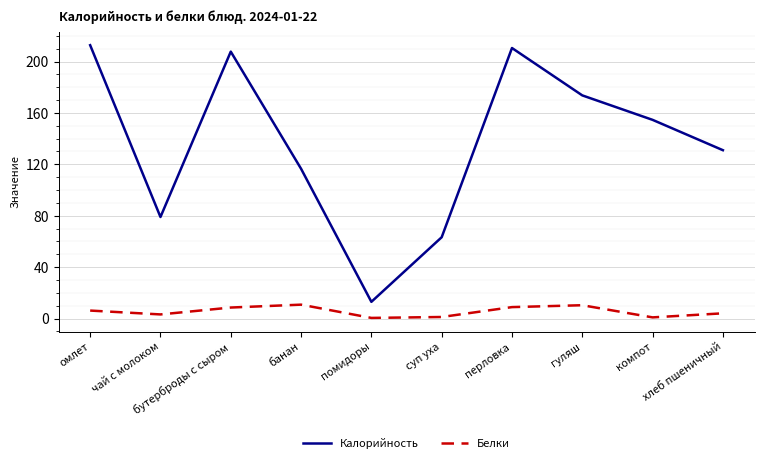

The Белки series shows 3.2 at чай с молоком. True or false?

True